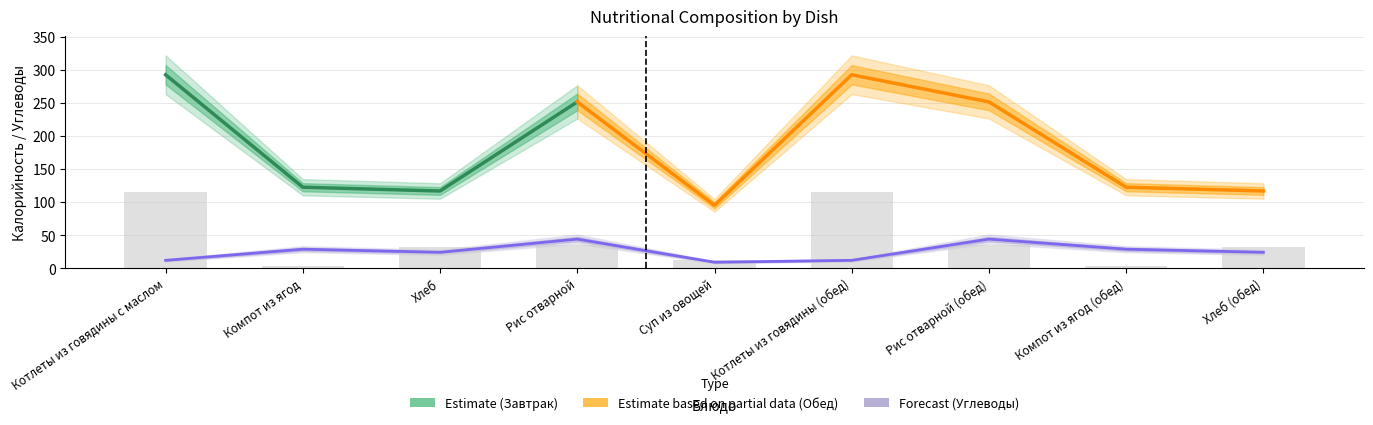

What is the lowest value of the Углеводы series?

9.1